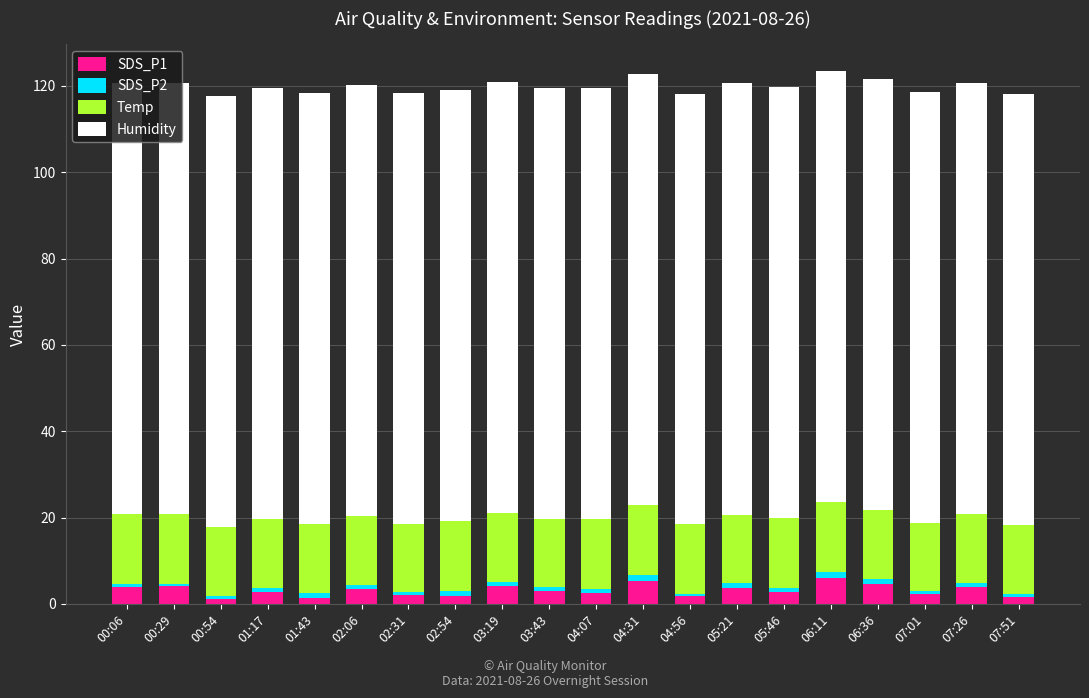

What is the maximum value for SDS_P1?

6.1